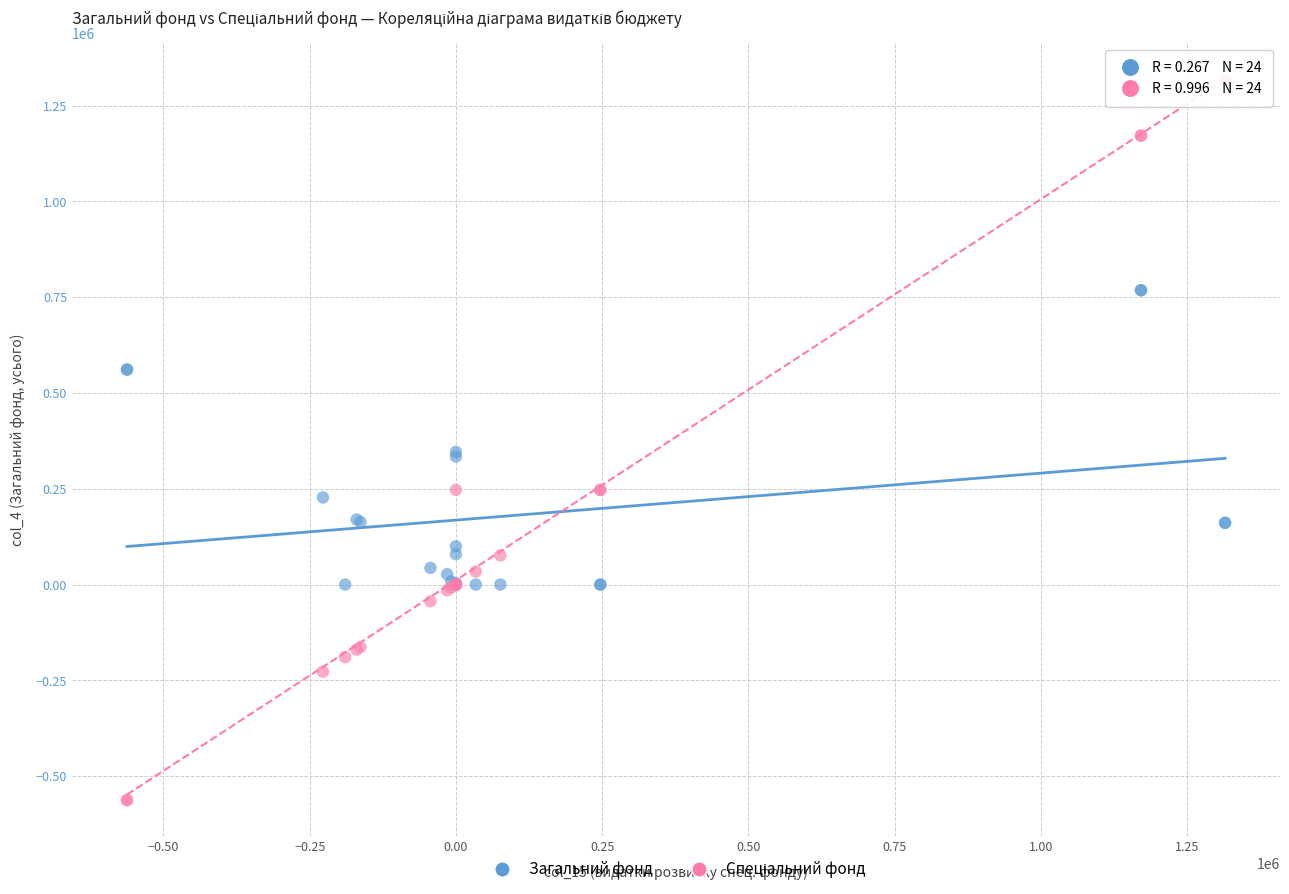

What is the X range (max minus min) for the scatter plot?

1877682